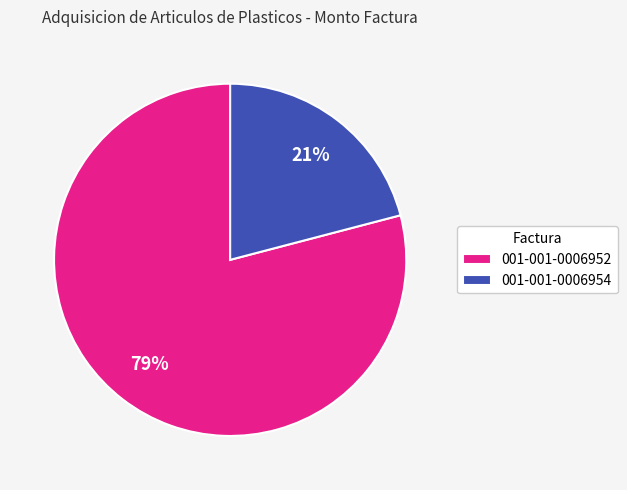

Rank the categories by value from lowest to highest.

001-001-0006954, 001-001-0006952